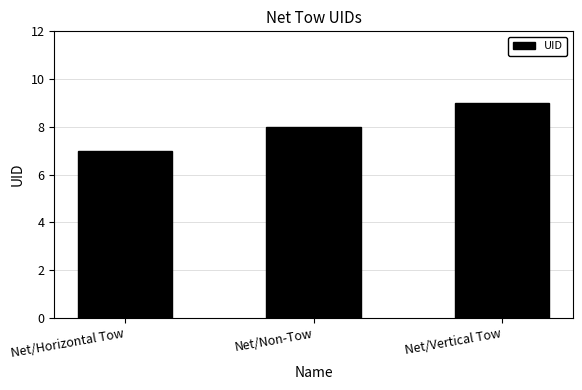

Reading left to right, transcribe all the data shown in this chart.

7	8	9